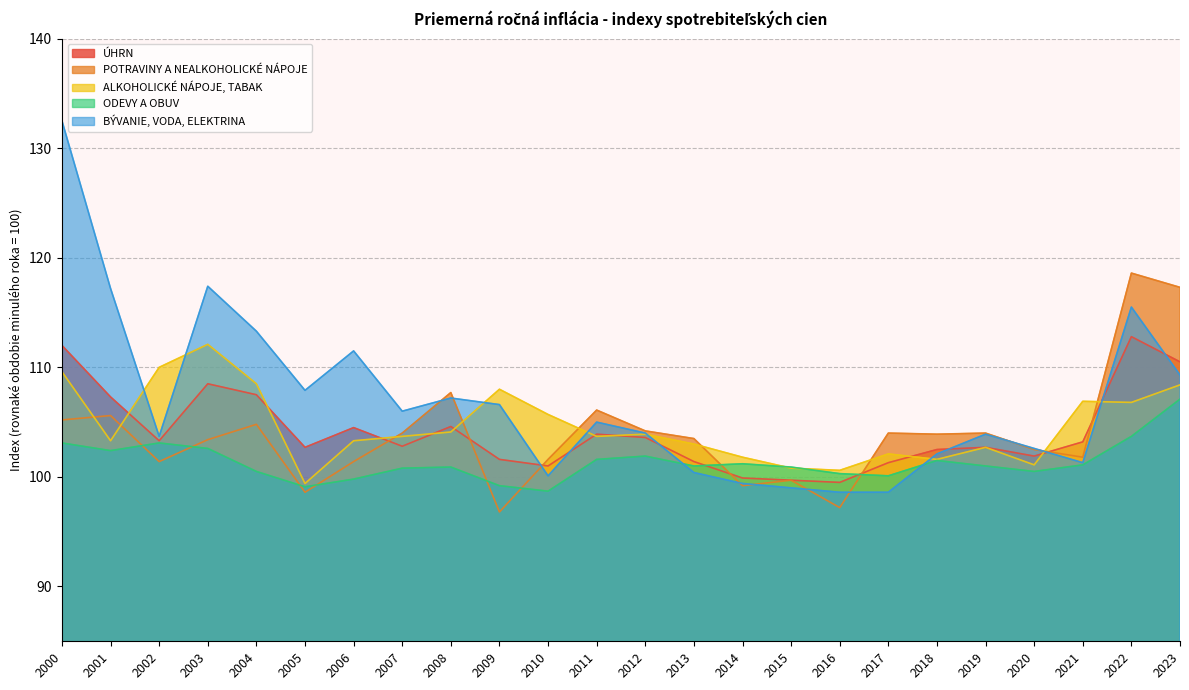

The BÝVANIE, VODA, ELEKTRINA series shows 168.9 at 2022. True or false?

False